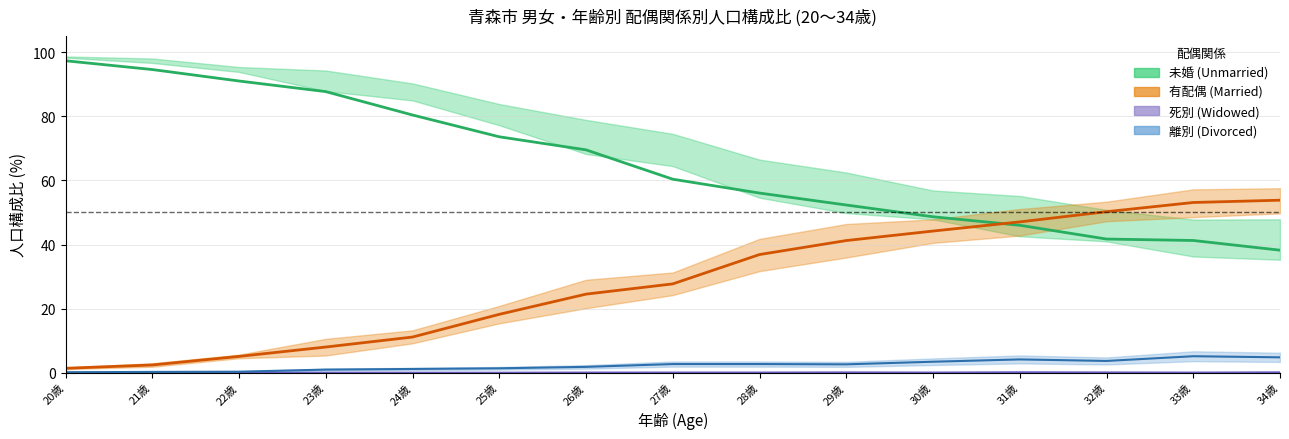

What is the highest value of the 有配偶_総数 series?

53.8